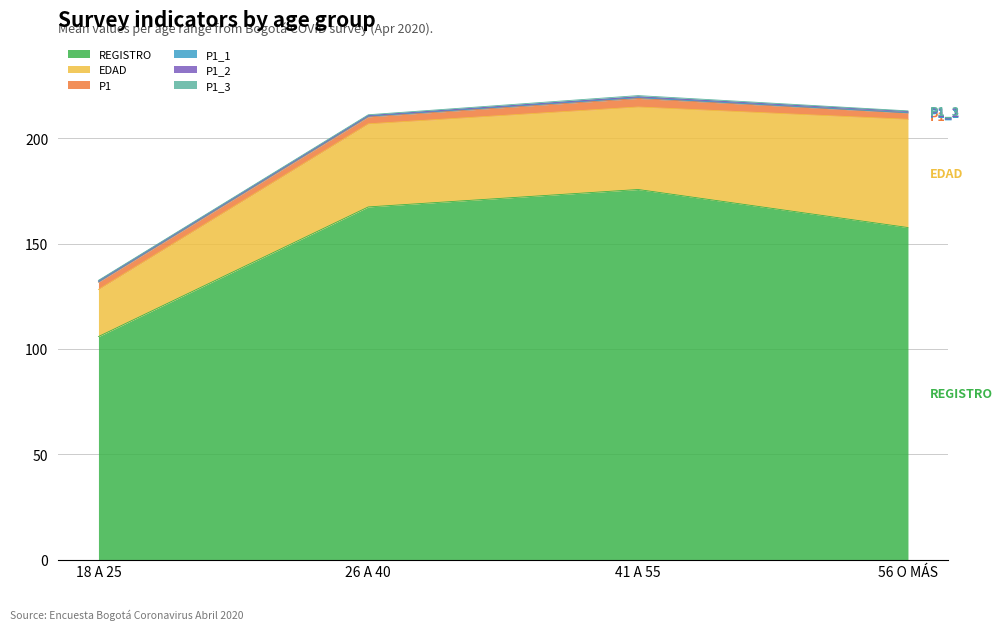

The REGISTRO series shows 110.6 at 26 A 40. True or false?

False